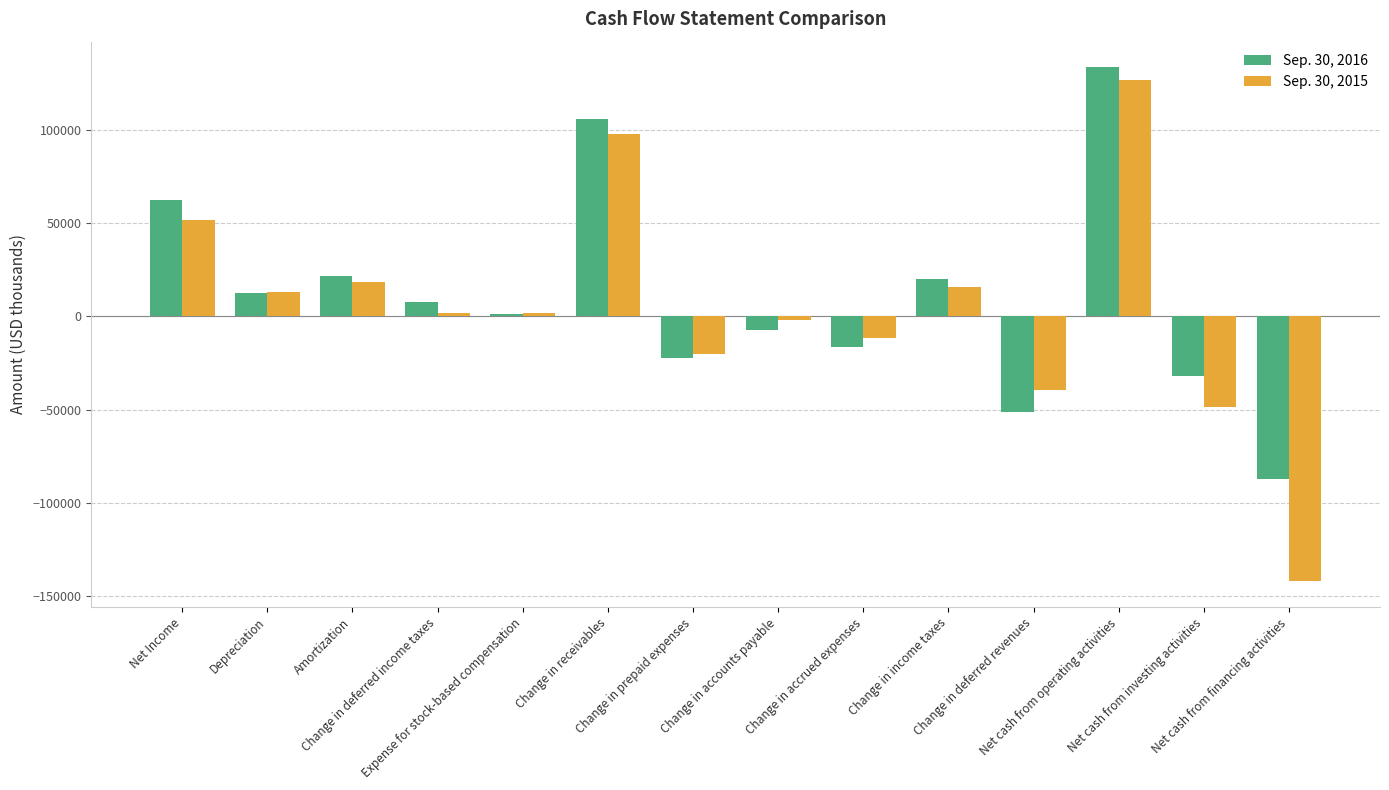

What is the smallest value displayed?

-142076